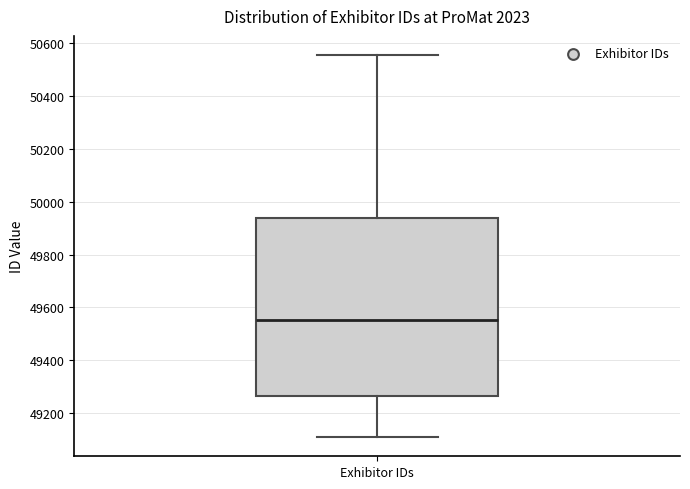

Read this box plot against the y-axis: the position of the median line, the range covered by the box, and the ends of both whiskers. The values are not printed on the chart, so give them approximately, as read against the axis.

median 49560, box 49260 to 49940, whiskers 49100 to 50560